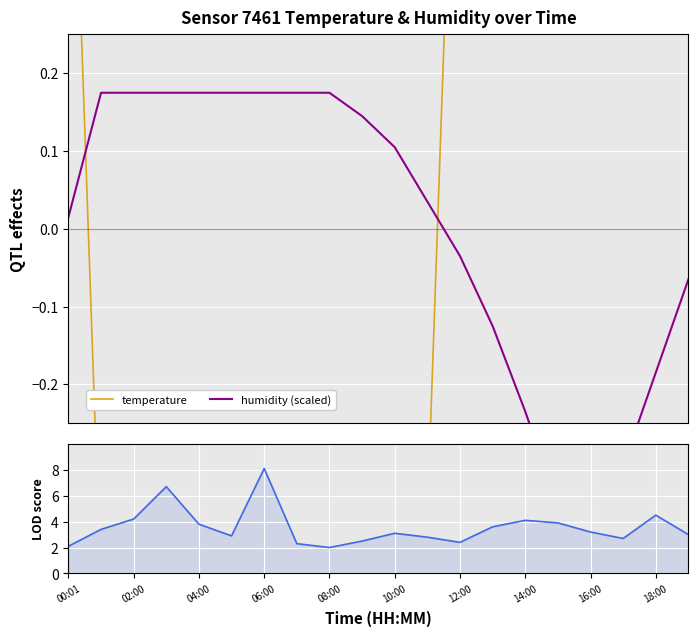

What is the sum of the LOD proxy values at 16 and 15?

7.1